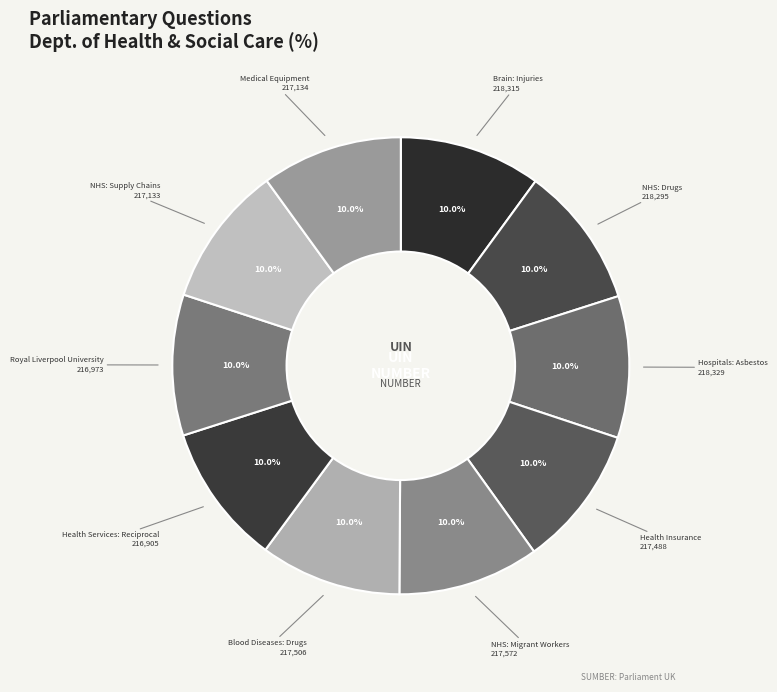

How many segments does this pie chart have?

10